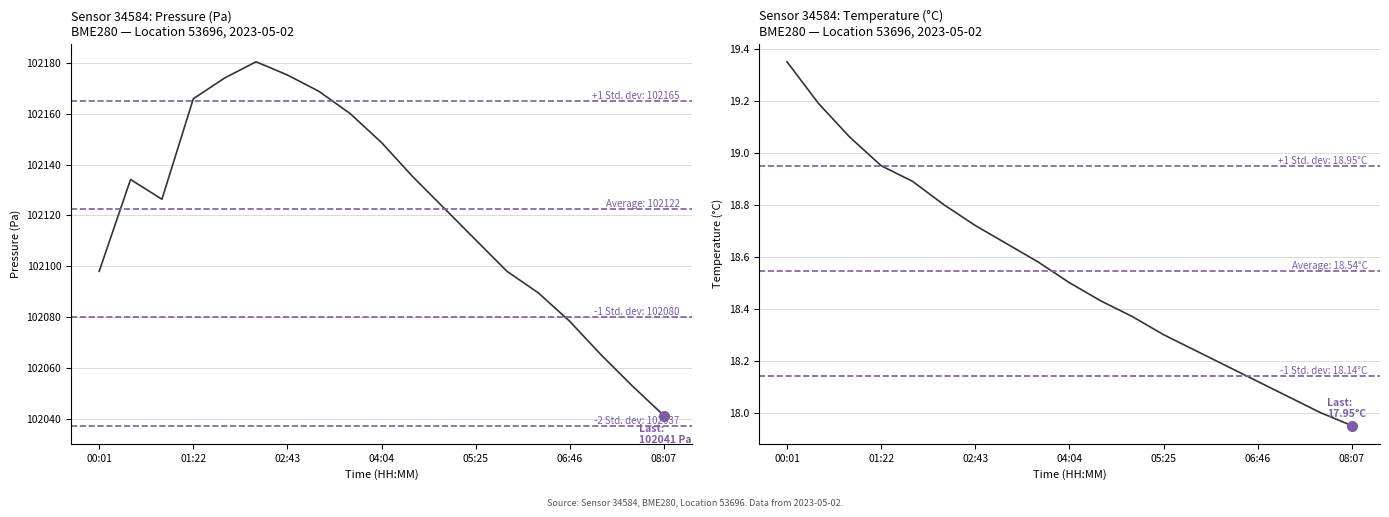

True or false: temperature and pressure intersect in this chart.

False